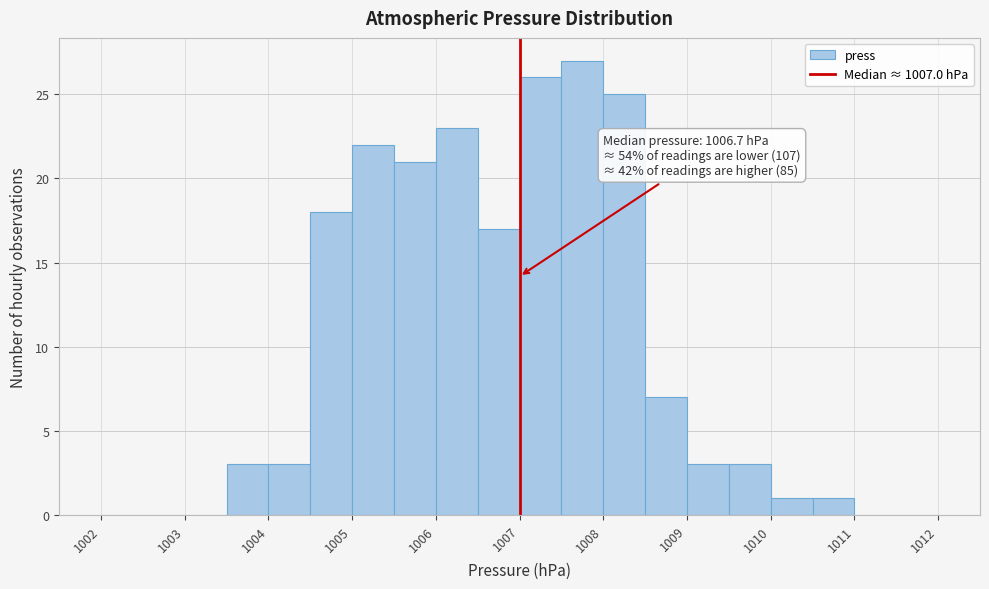

Which range on the x-axis has the tallest bar?

1007.5 to 1008.0